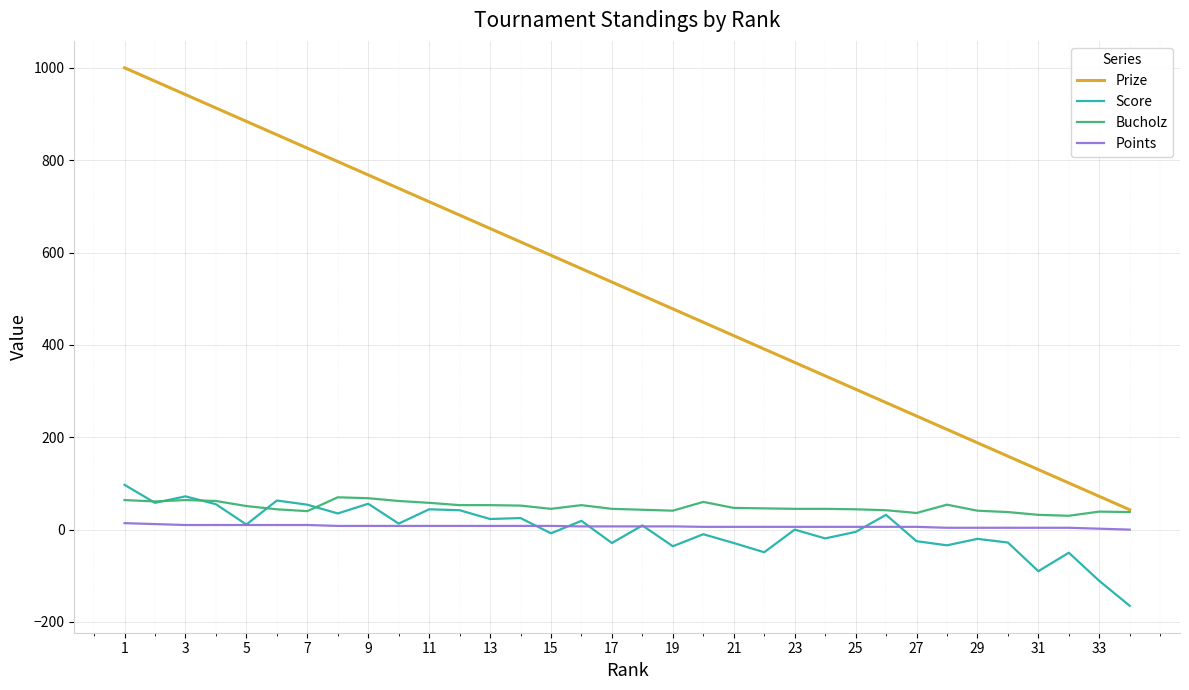

Does the chart display data point markers on the line(s)?

No